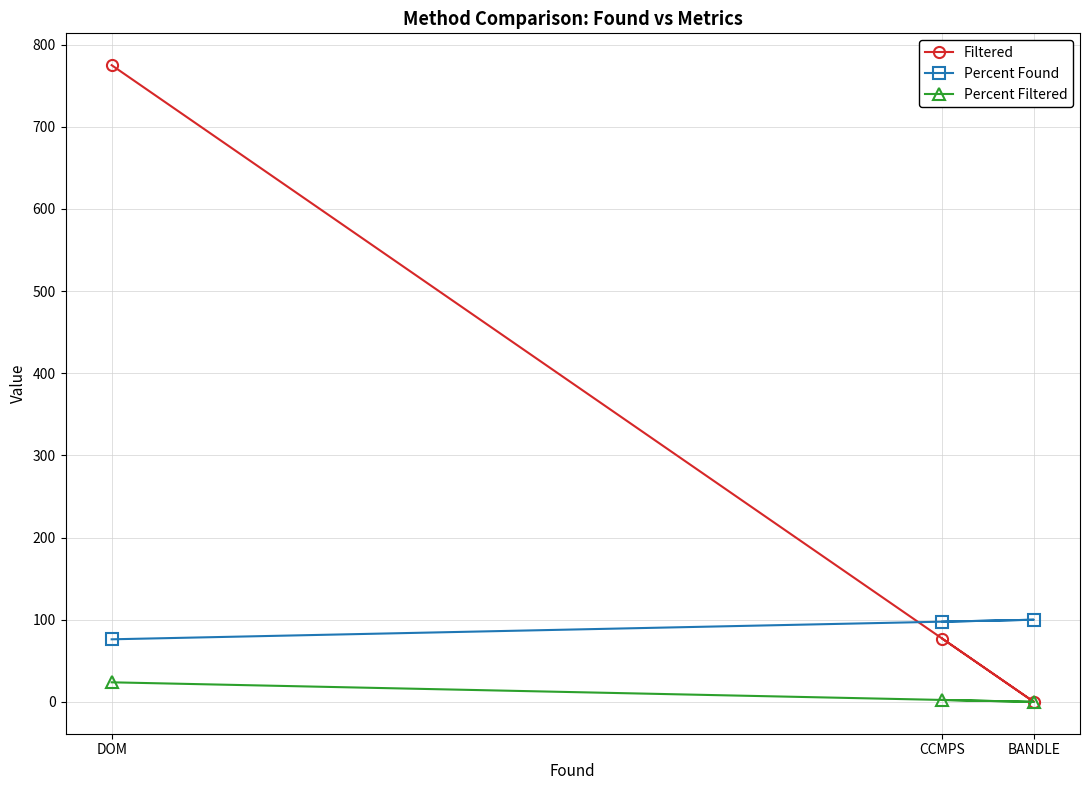

Which has a higher value, BANDLE or DOM?

DOM